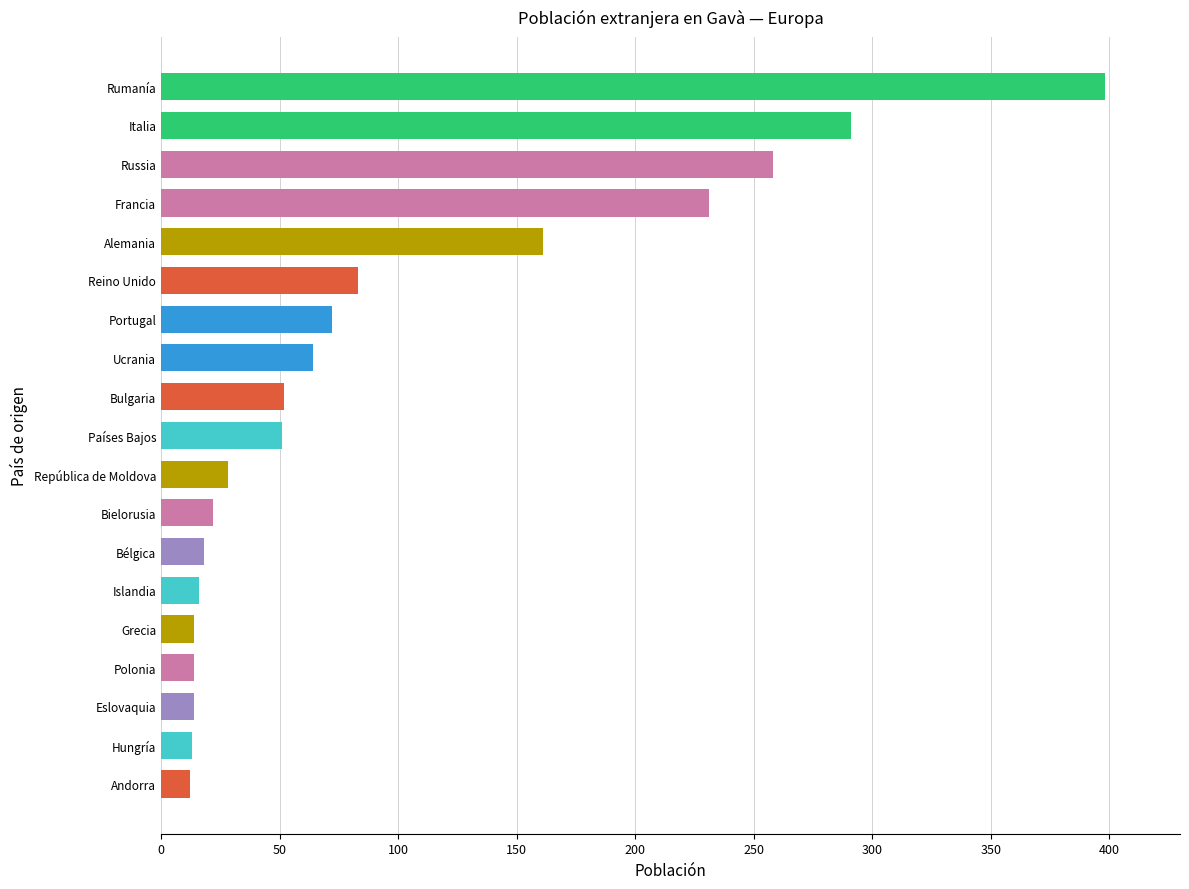

Which label corresponds to the largest value in the chart?

Rumanía